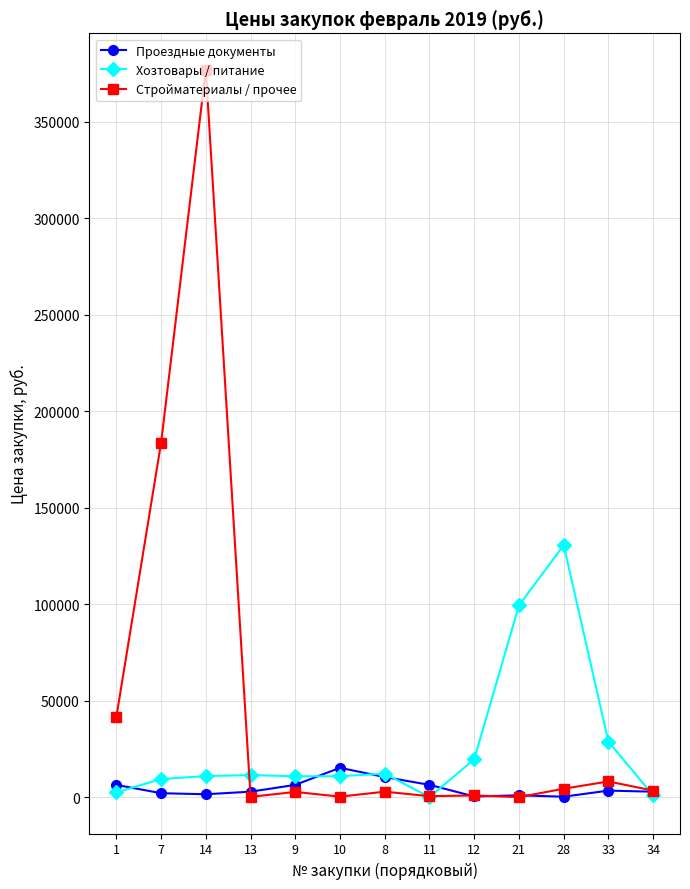

Rank the series by their maximum value, from lowest to highest.

Проездные документы, Хозтовары / питание, Стройматериалы / прочее